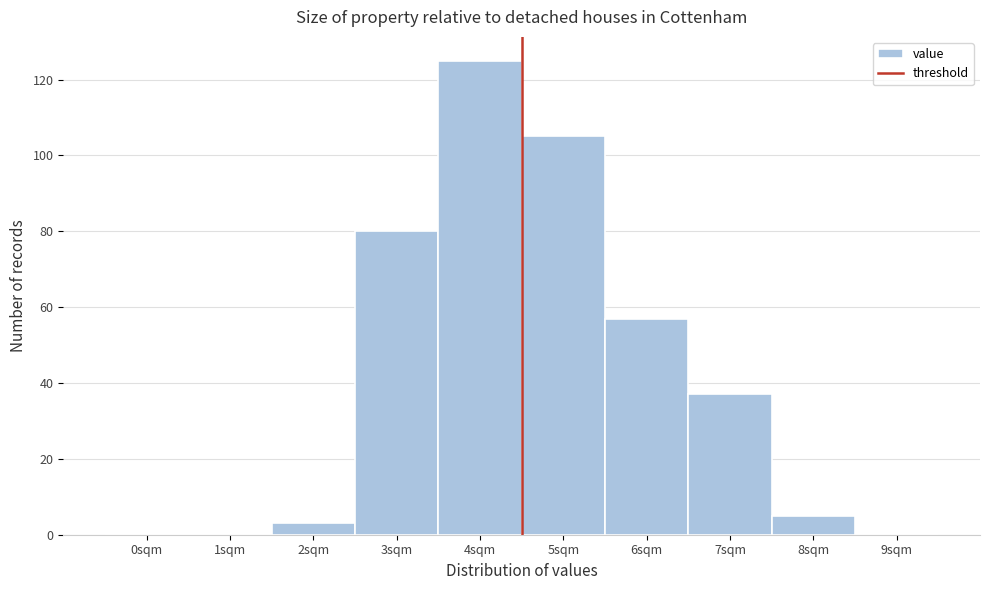

Reading left to right, extract all data points from this chart.

0sqm=0	1sqm=0	2sqm=3	3sqm=80	4sqm=125	5sqm=105	6sqm=57	7sqm=37	8sqm=5	9sqm=0